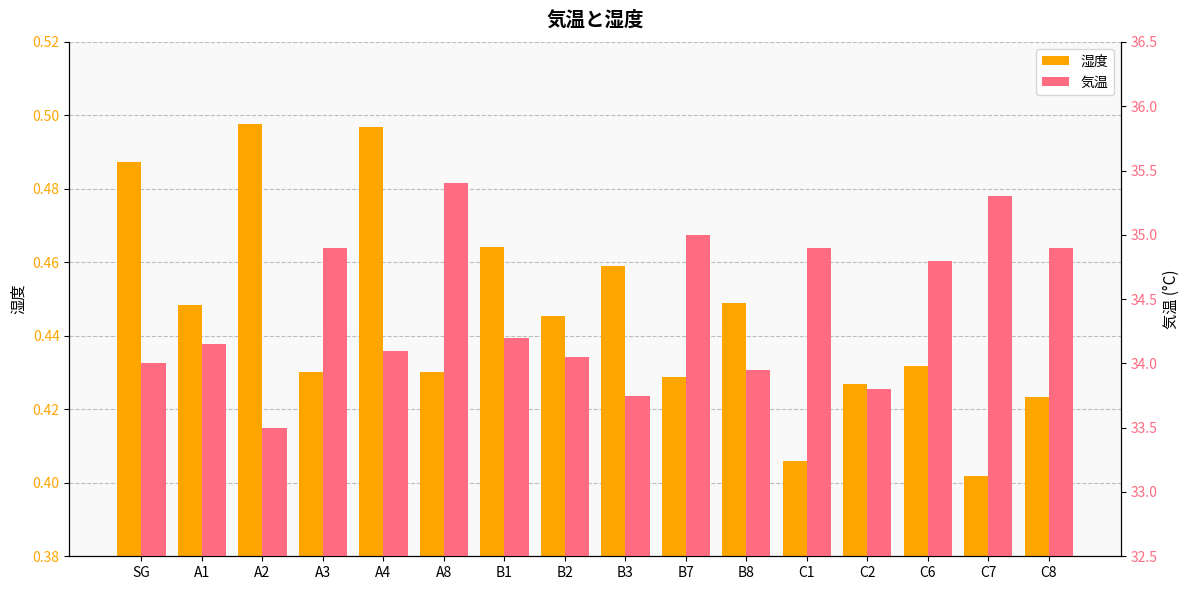

What is the approximate value of 気温 at A3?

34.9